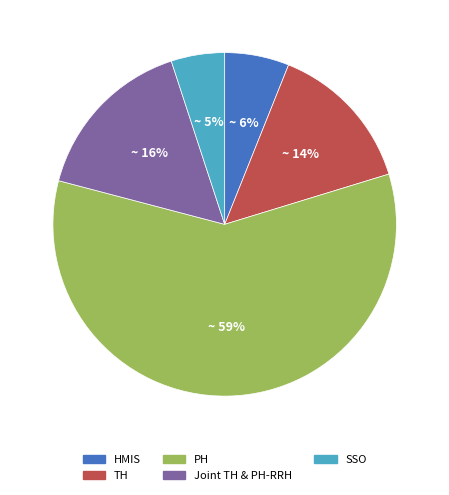

Is there a majority slice in this chart?

Yes